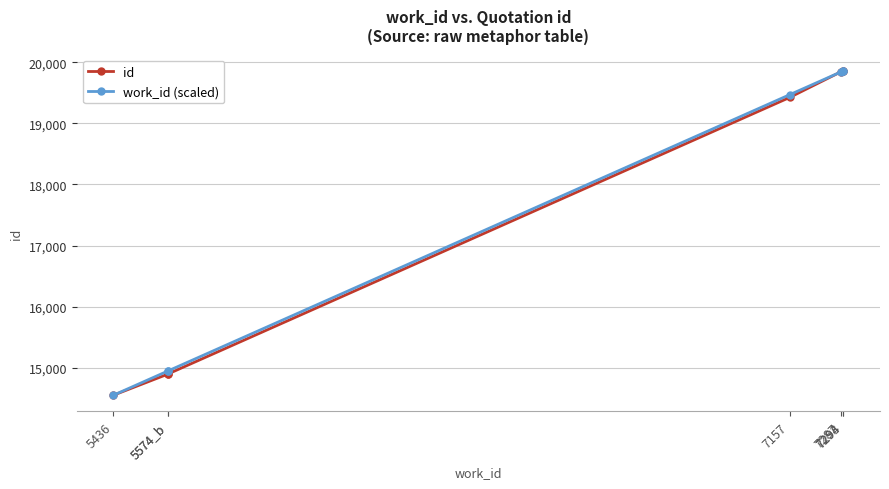

Which series ends up on top after the final intersection of work_id (scaled) and id?

id